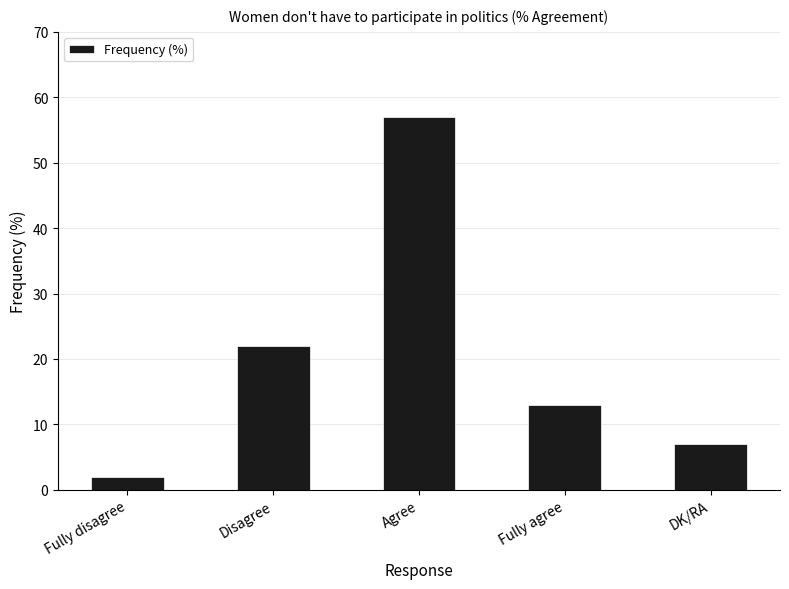

Rank the categories by value from highest to lowest.

Agree, Disagree, Fully agree, DK/RA, Fully disagree